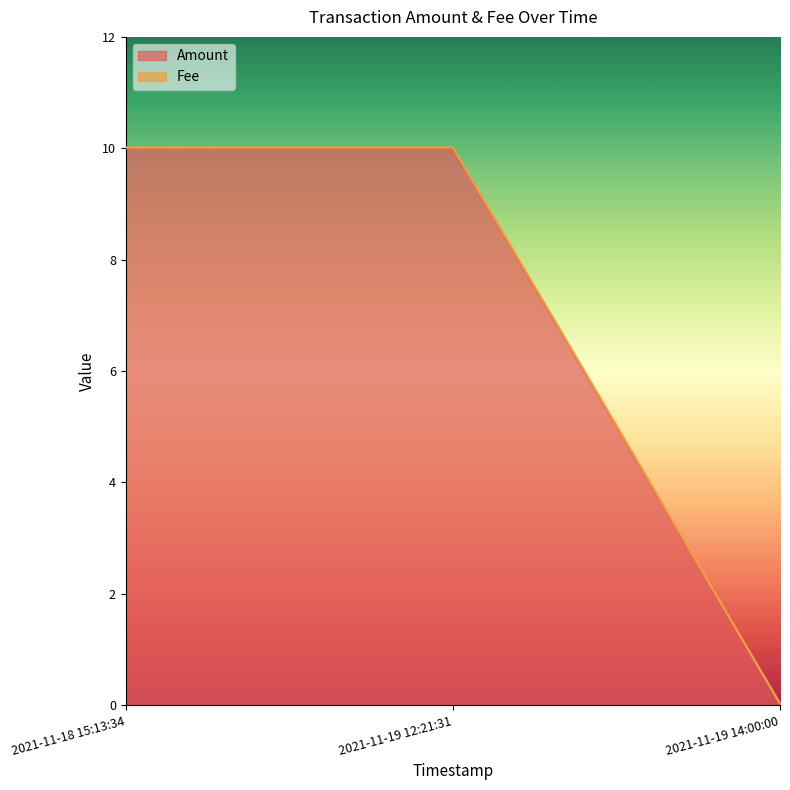

How many values are below 9?

1